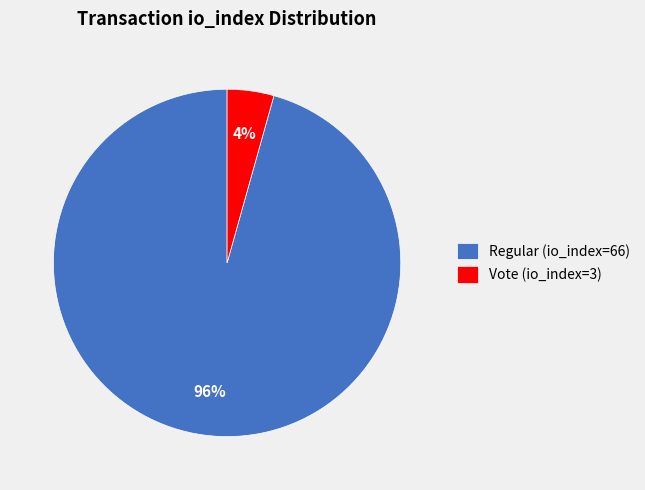

Combined, do Regular (io_index=66) and Vote (io_index=3) account for over 50%?

Yes